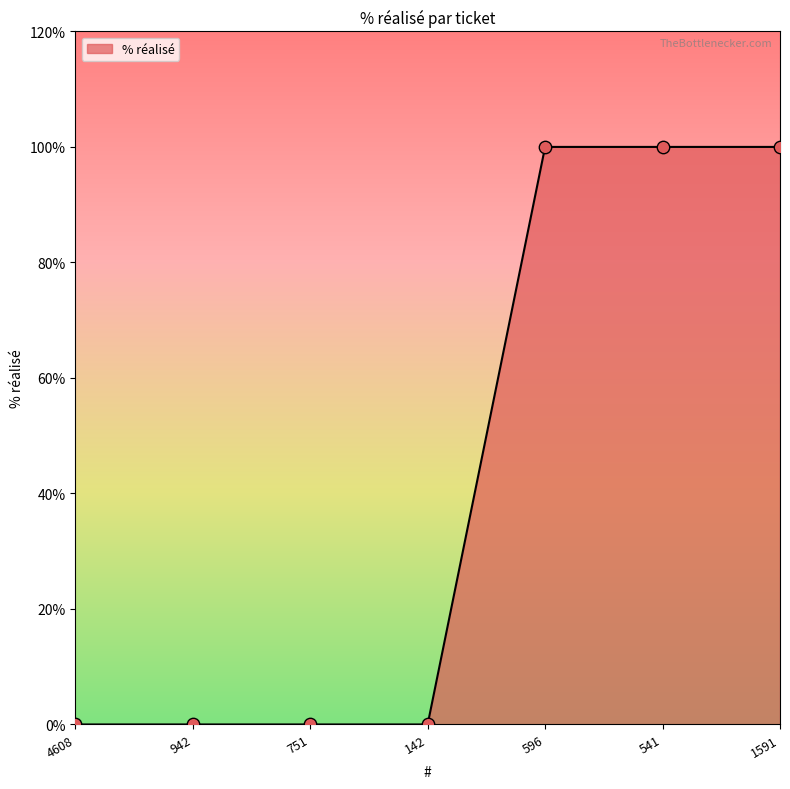

What is the change in value from 4608 to 1591?

+100